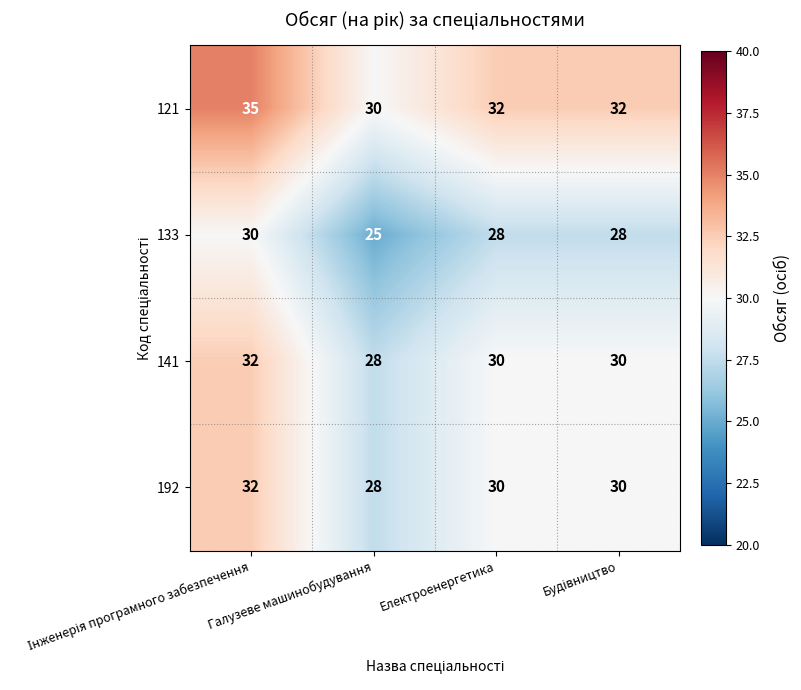

Which series has the largest total across all categories?

121